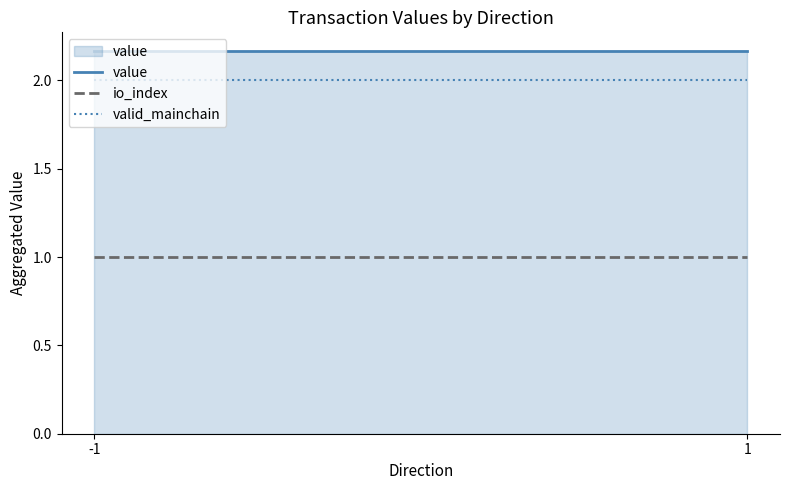

The value of valid_mainchain at 1 is 2.0. True or false?

True